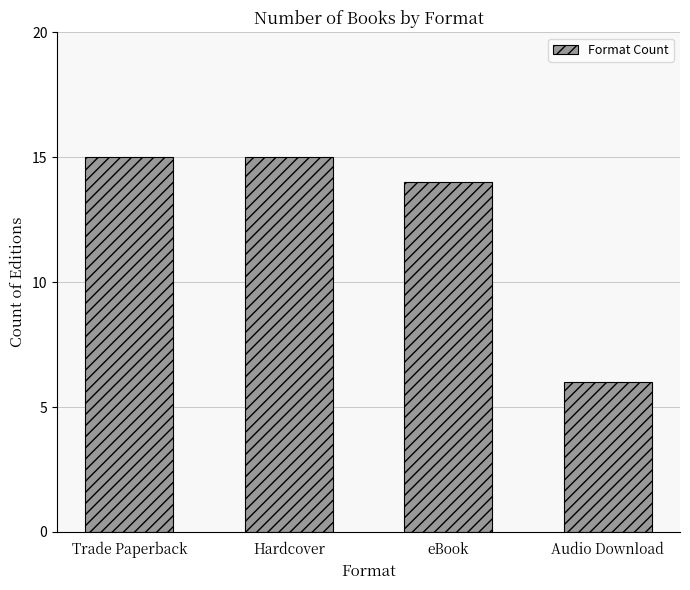

Count the values in the range 14 to 15.

3